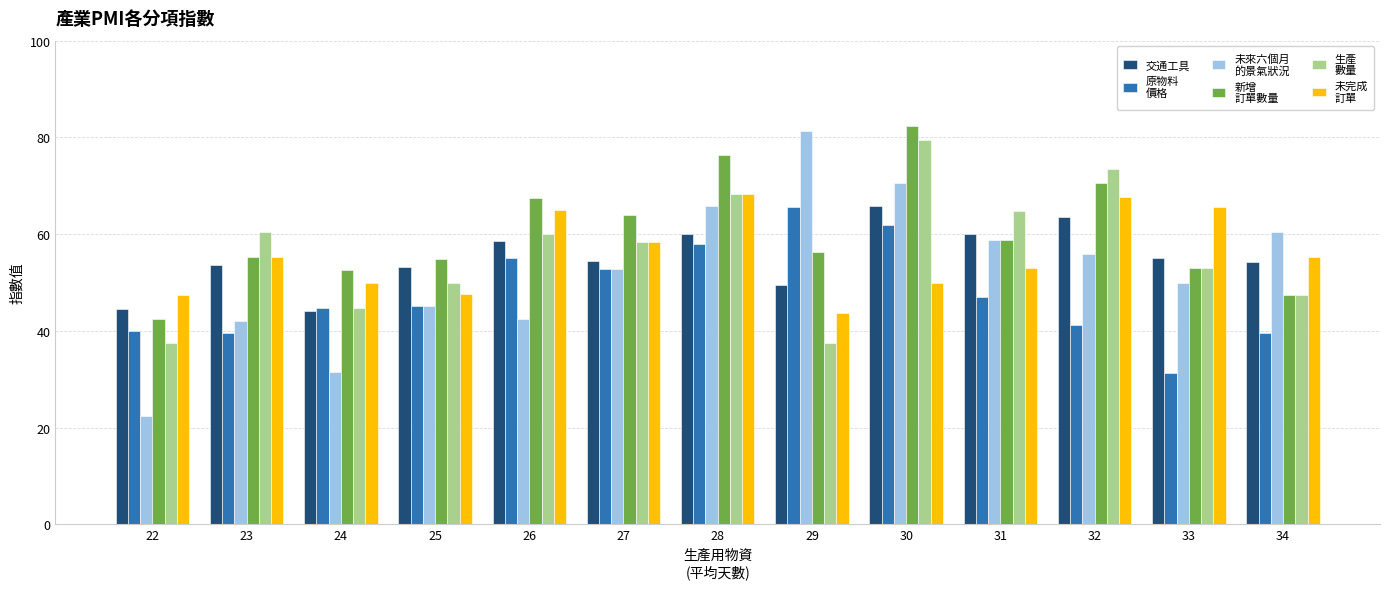

Count the number of categories in the chart.

13